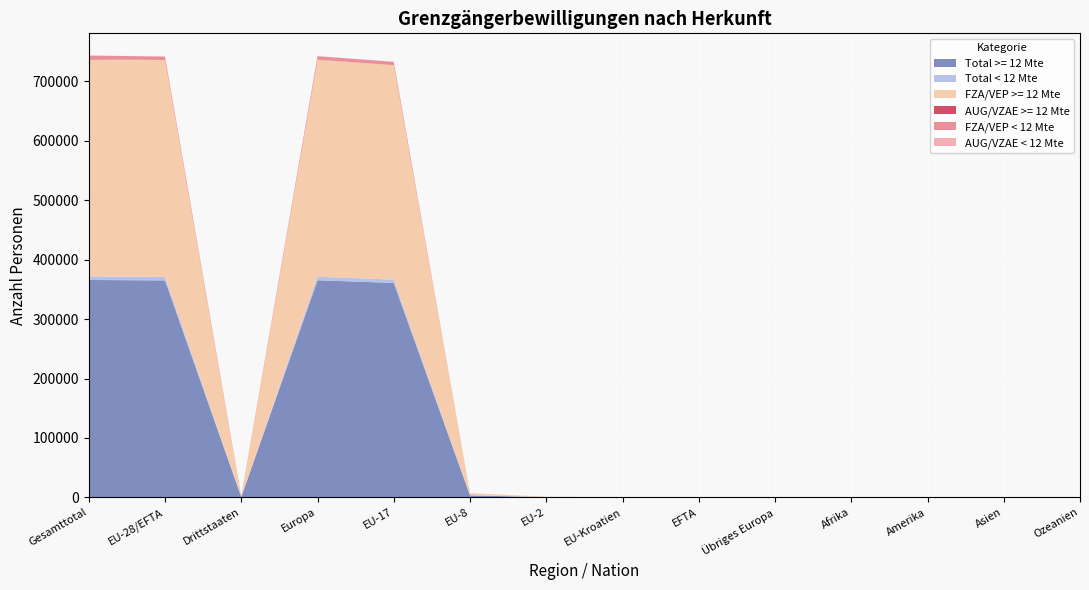

Reading left to right, list all the values displayed in this chart.

Total >= 12 Mte: Gesamttotal=365758	EU-28/EFTA=365008	Drittstaaten=750	Europa=365259	EU-17=360766	EU-8=3411	EU-2=511	EU-Kroatien=47	EFTA=273	Übriges Europa=251	Afrika=86	Amerika=264	Asien=120	Ozeanien=28
Total < 12 Mte: Gesamttotal=5970	EU-28/EFTA=5785	Drittstaaten=185	Europa=5904	EU-17=5567	EU-8=136	EU-2=42	EU-Kroatien=25	EFTA=15	Übriges Europa=119	Afrika=10	Amerika=32	Asien=23	Ozeanien=1
FZA/VEP >= 12 Mte: Gesamttotal=364963	EU-28/EFTA=364961	Drittstaaten=2	Europa=364961	EU-17=360766	EU-8=3411	EU-2=511	EU-Kroatien=0	EFTA=273	Übriges Europa=0	Afrika=0	Amerika=1	Asien=1	Ozeanien=0
AUG/VZAE >= 12 Mte: Gesamttotal=795	EU-28/EFTA=47	Drittstaaten=748	Europa=298	EU-17=0	EU-8=0	EU-2=0	EU-Kroatien=47	EFTA=0	Übriges Europa=251	Afrika=86	Amerika=263	Asien=119	Ozeanien=28
FZA/VEP < 12 Mte: Gesamttotal=5760	EU-28/EFTA=5760	Drittstaaten=0	Europa=5760	EU-17=5567	EU-8=136	EU-2=42	EU-Kroatien=0	EFTA=15	Übriges Europa=0	Afrika=0	Amerika=0	Asien=0	Ozeanien=0
AUG/VZAE < 12 Mte: Gesamttotal=210	EU-28/EFTA=25	Drittstaaten=185	Europa=144	EU-17=0	EU-8=0	EU-2=0	EU-Kroatien=25	EFTA=0	Übriges Europa=119	Afrika=10	Amerika=32	Asien=23	Ozeanien=1